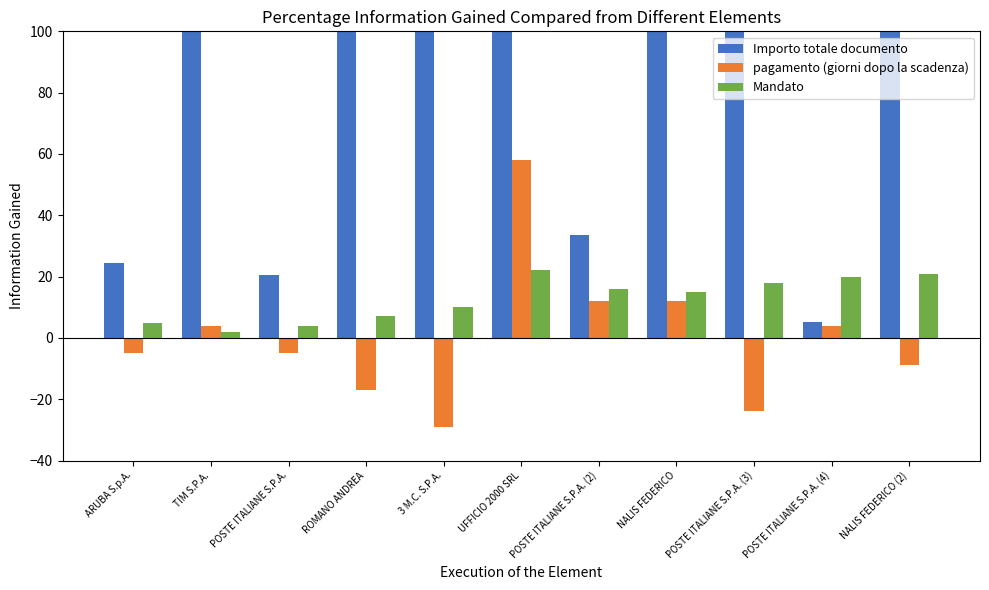

What is the maximum value for pagamento (giorni dopo la scadenza)?

58.0